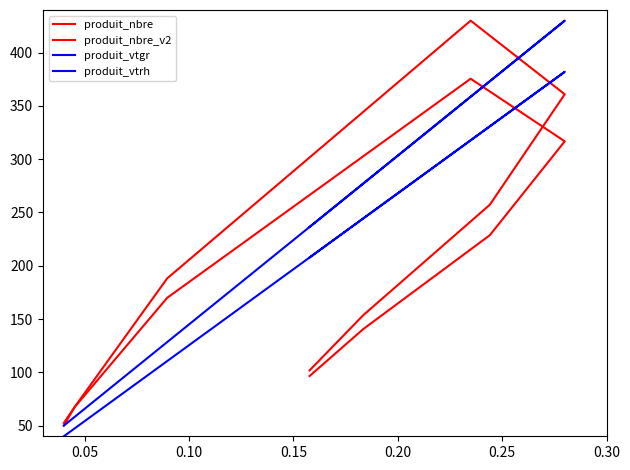

What is the spread (max minus min) of values at 0.20?

113.2